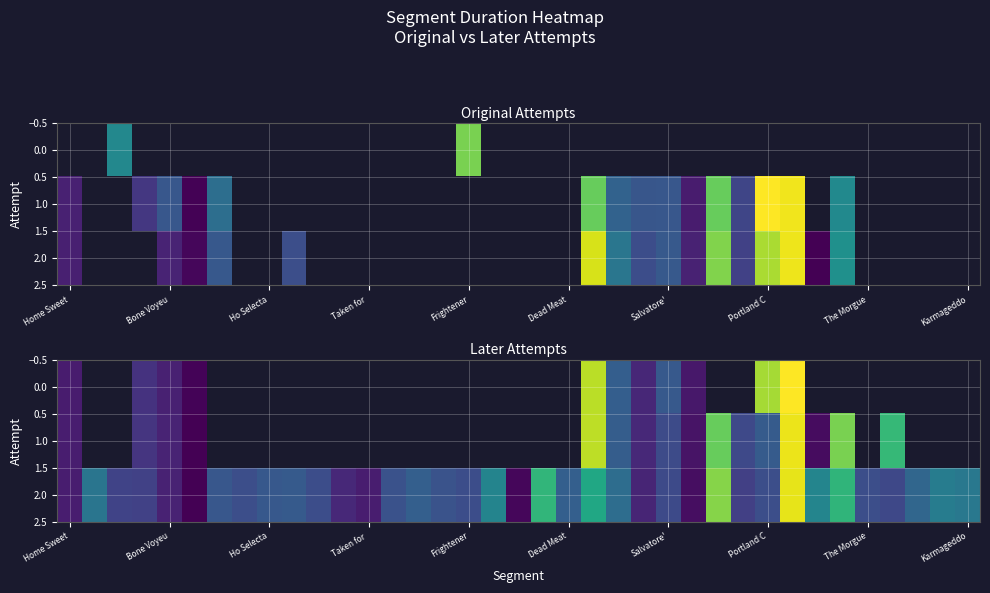

Rank the series by their maximum value, from highest to lowest.

0.0, 1.0, 2.0